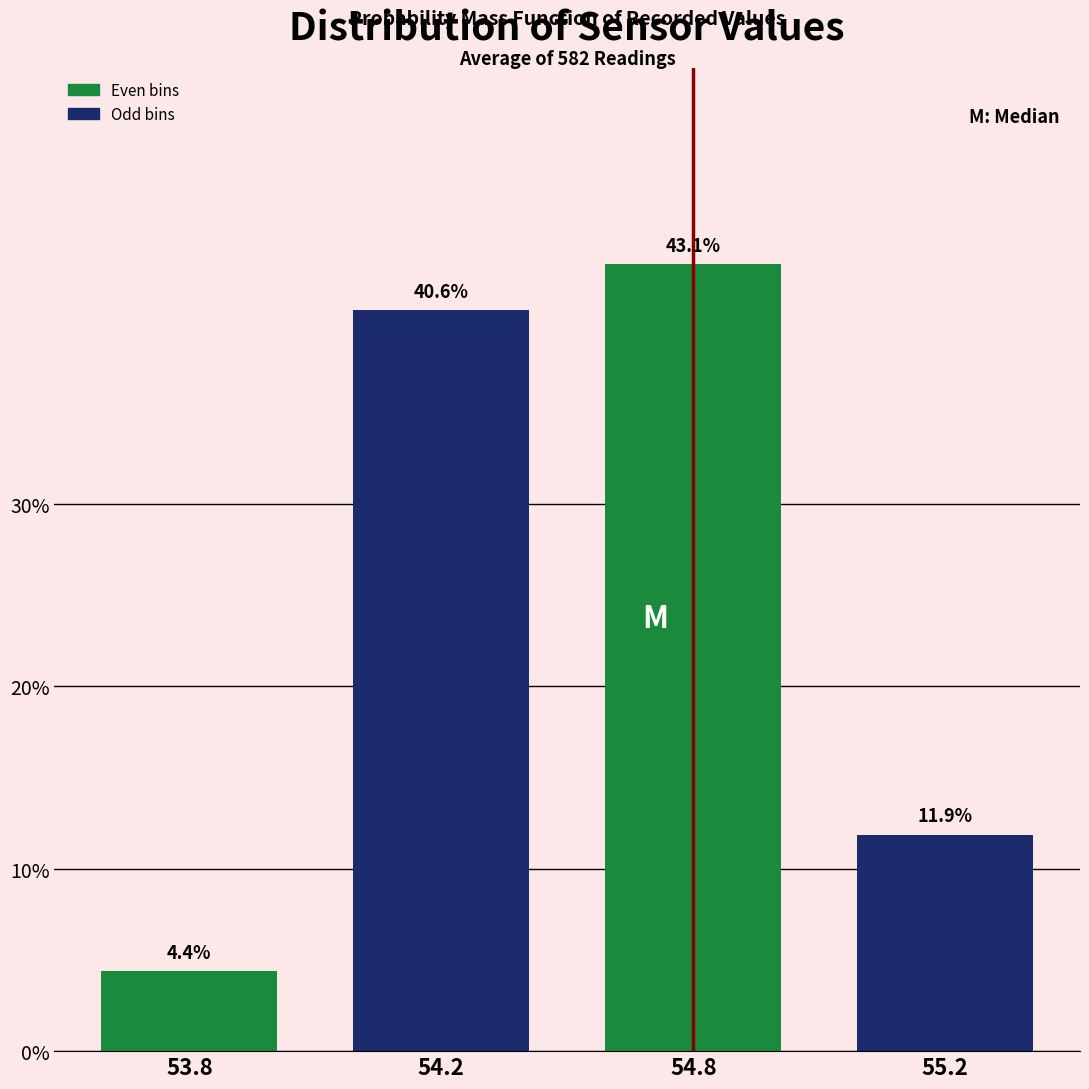

Reading right to left, extract all data points from this chart.

11.9	43.1	40.6	4.4